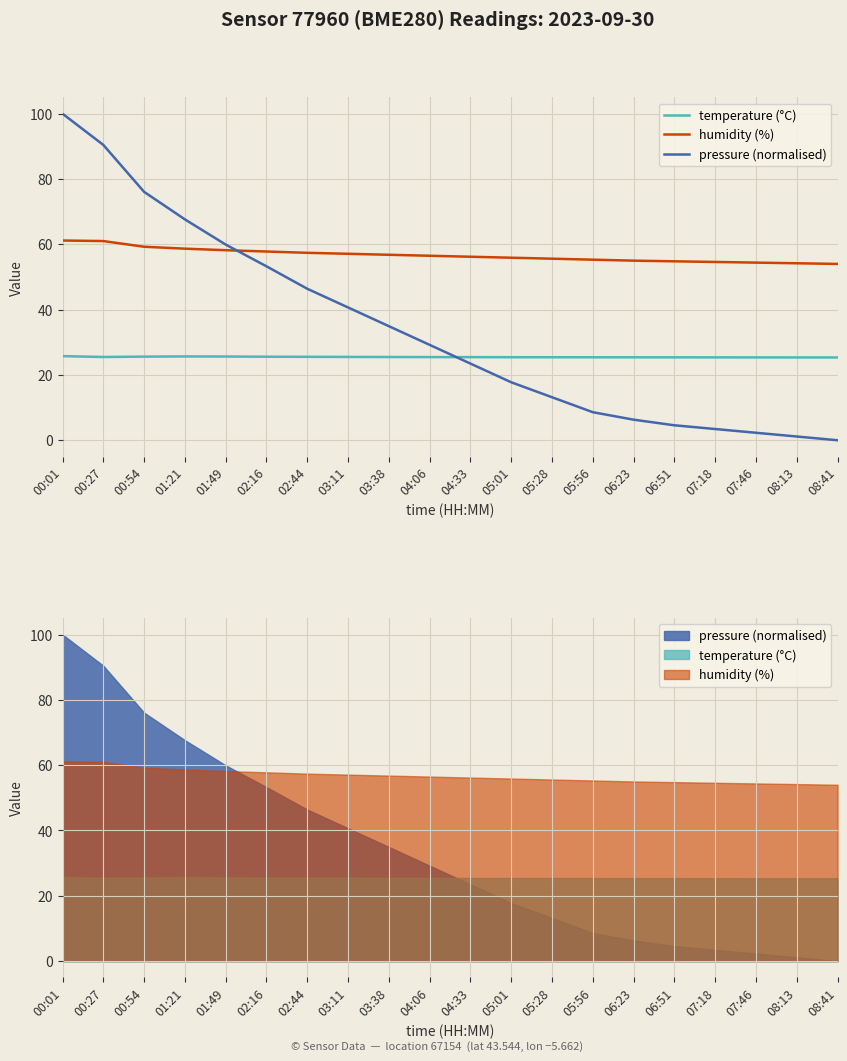

What is the difference between the highest and lowest values at 06:23?

48.7